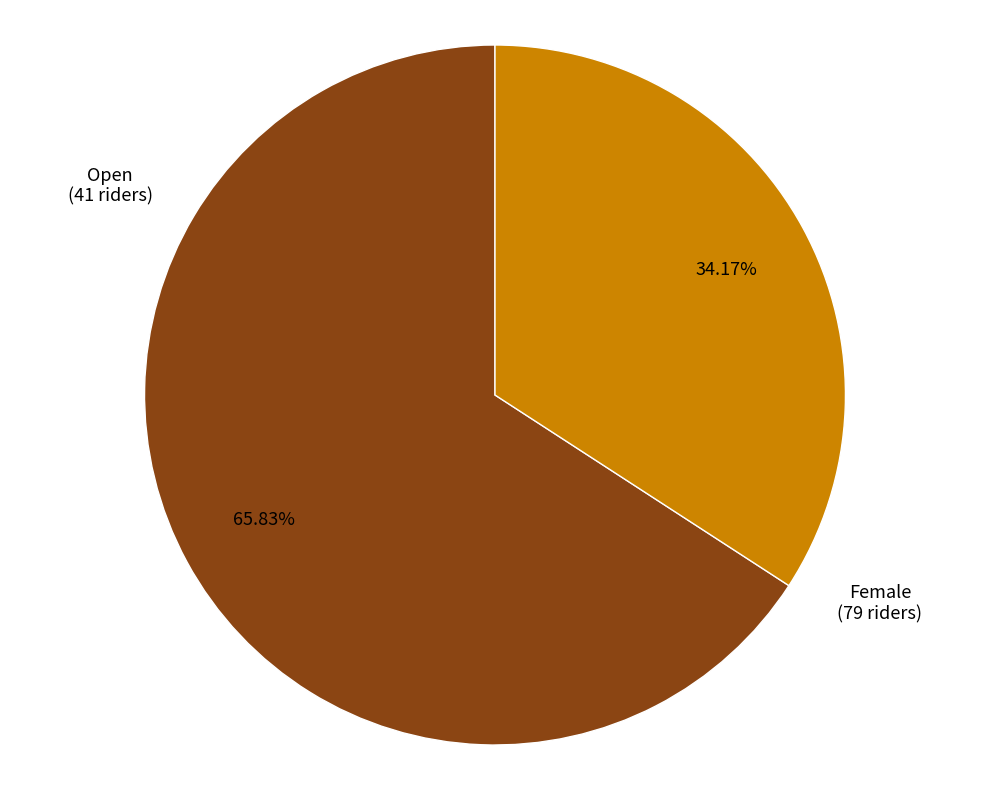

How many segments does this pie chart have?

2